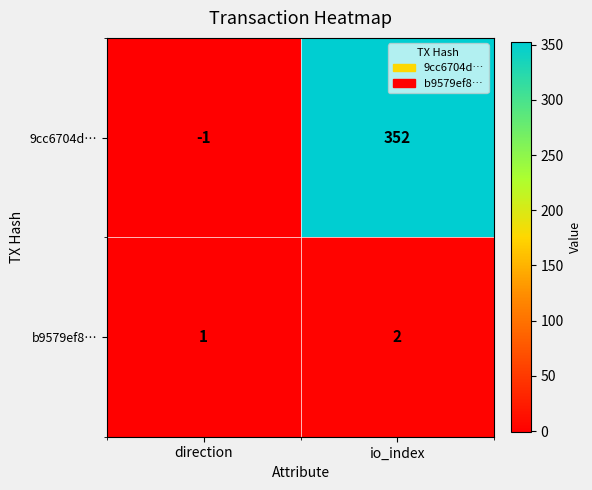

The value of 9cc6704d… at direction is -1. True or false?

True